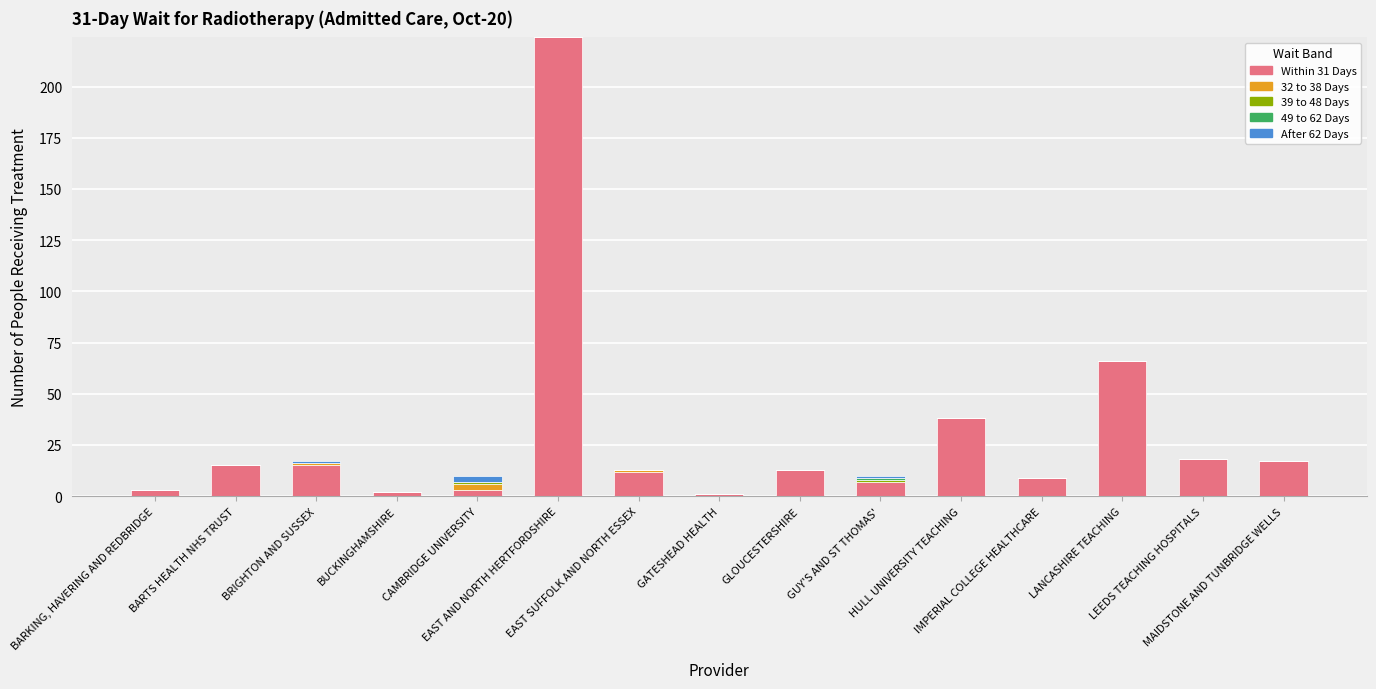

How many data points does each series have?

15